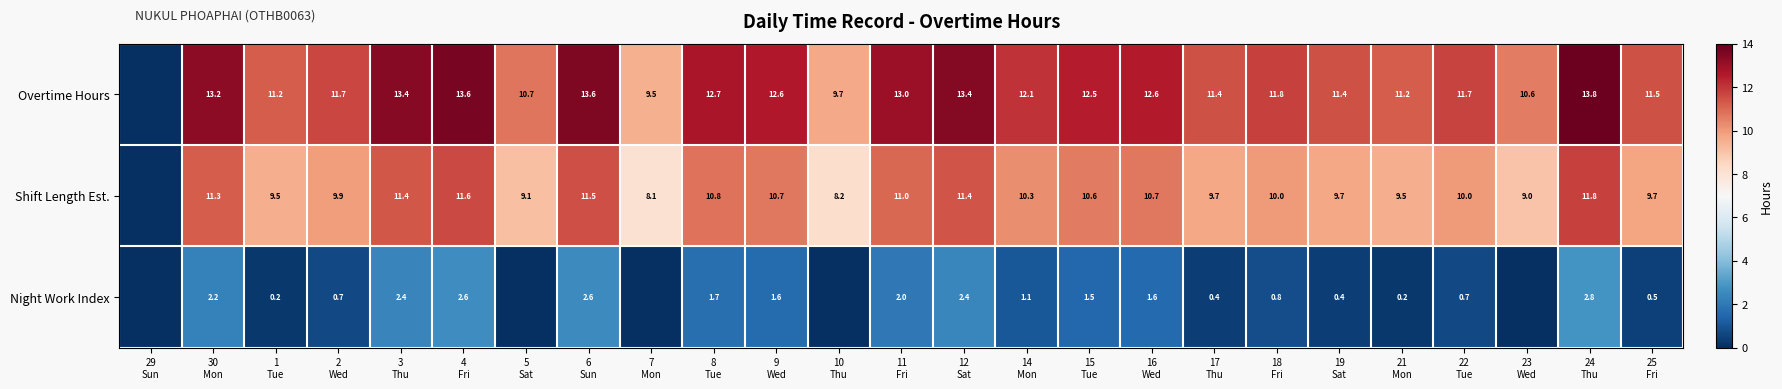

At which label is Night Work Index closest to 1?

14 Mon